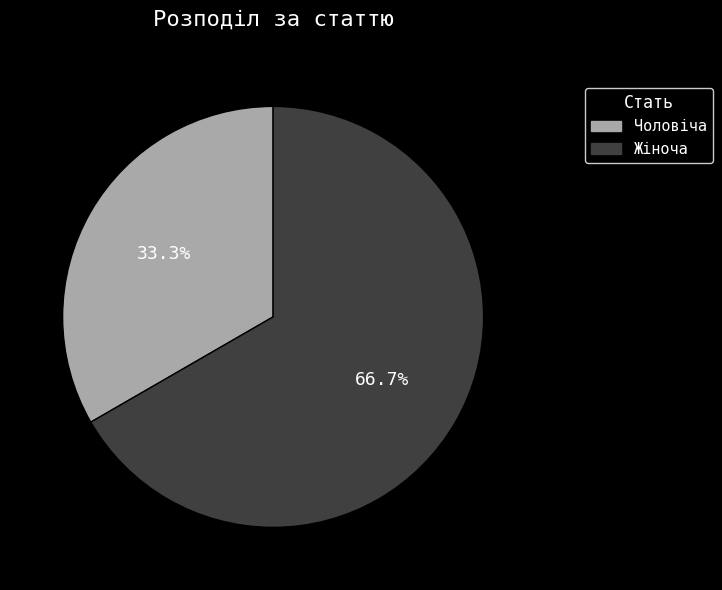

How much of the chart is everything except Чоловіча?

66.7%